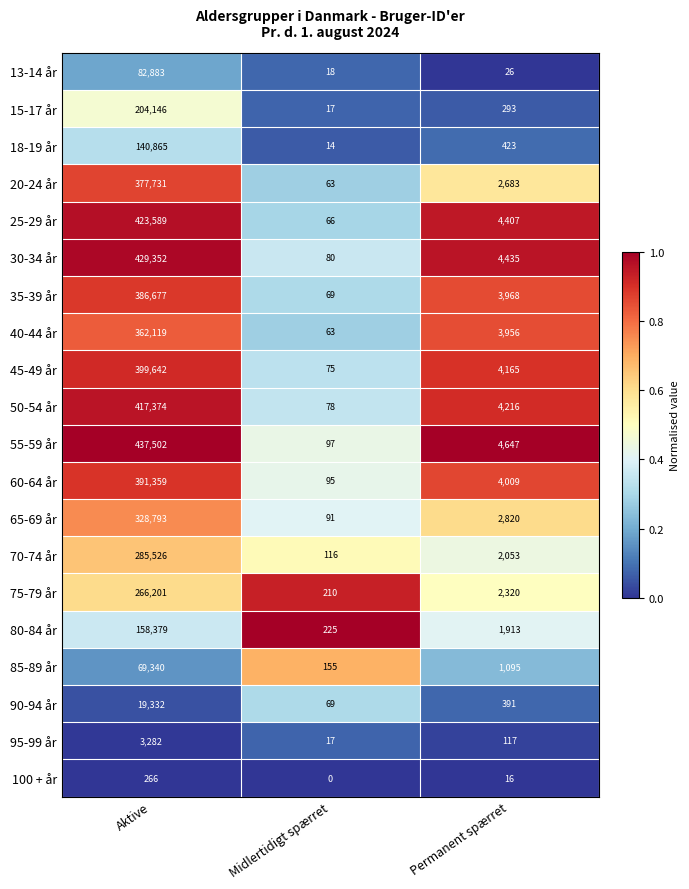

Is the value of 50-54 år at Midlertidigt spærret greater than the value of 25-29 år at Midlertidigt spærret?

Yes